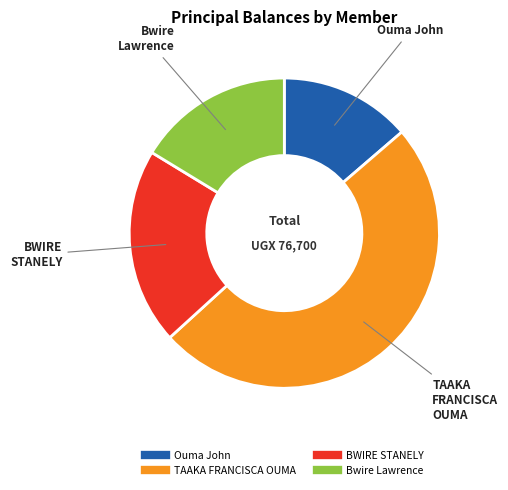

The Ouma John slice represents 5% of the pie. True or false?

False